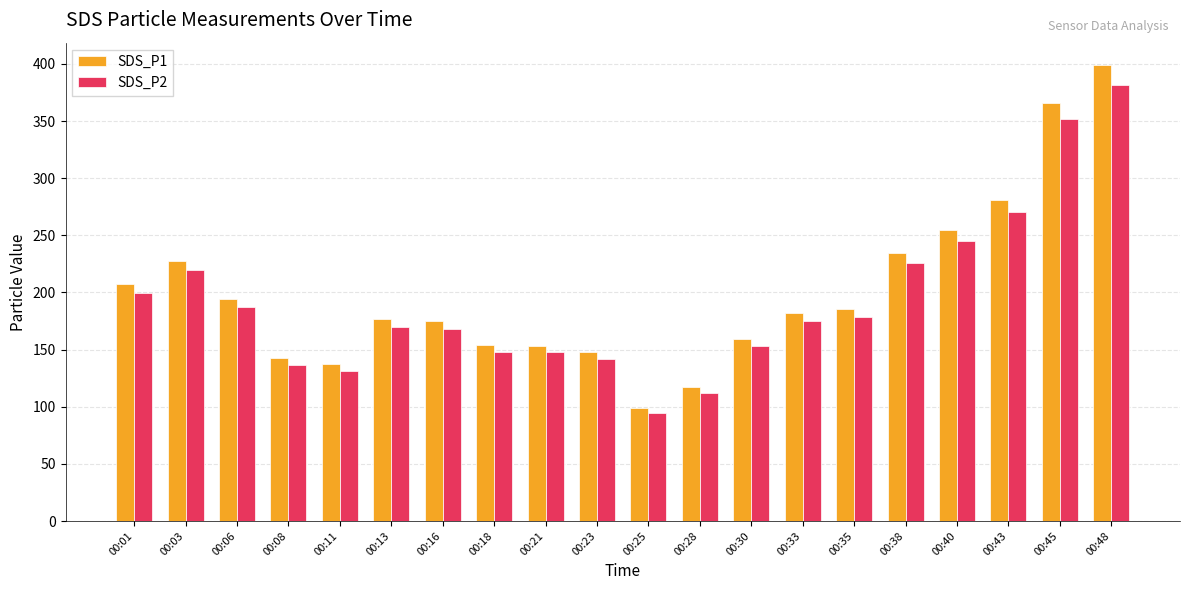

Rank the series by their maximum value, from highest to lowest.

SDS_P1, SDS_P2